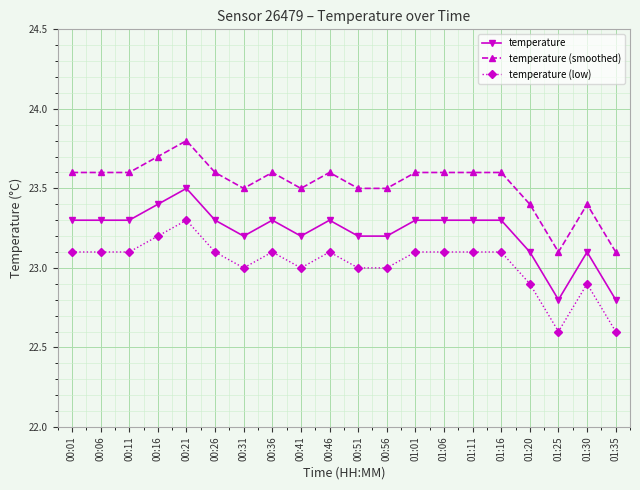

What is the minimum value for temperature (low)?

22.6